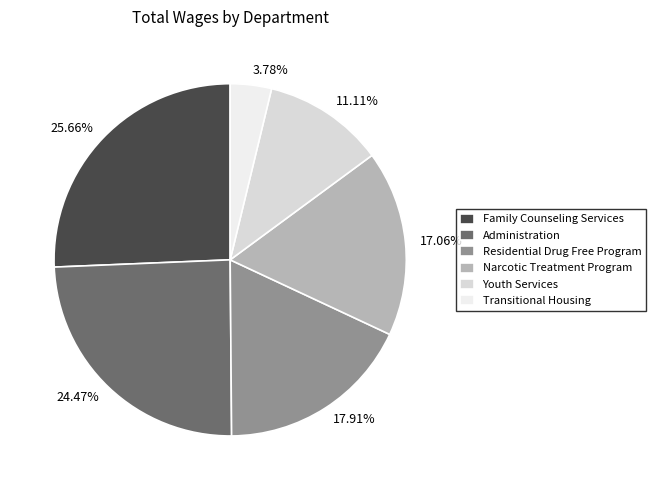

How many slices are in this pie chart?

6